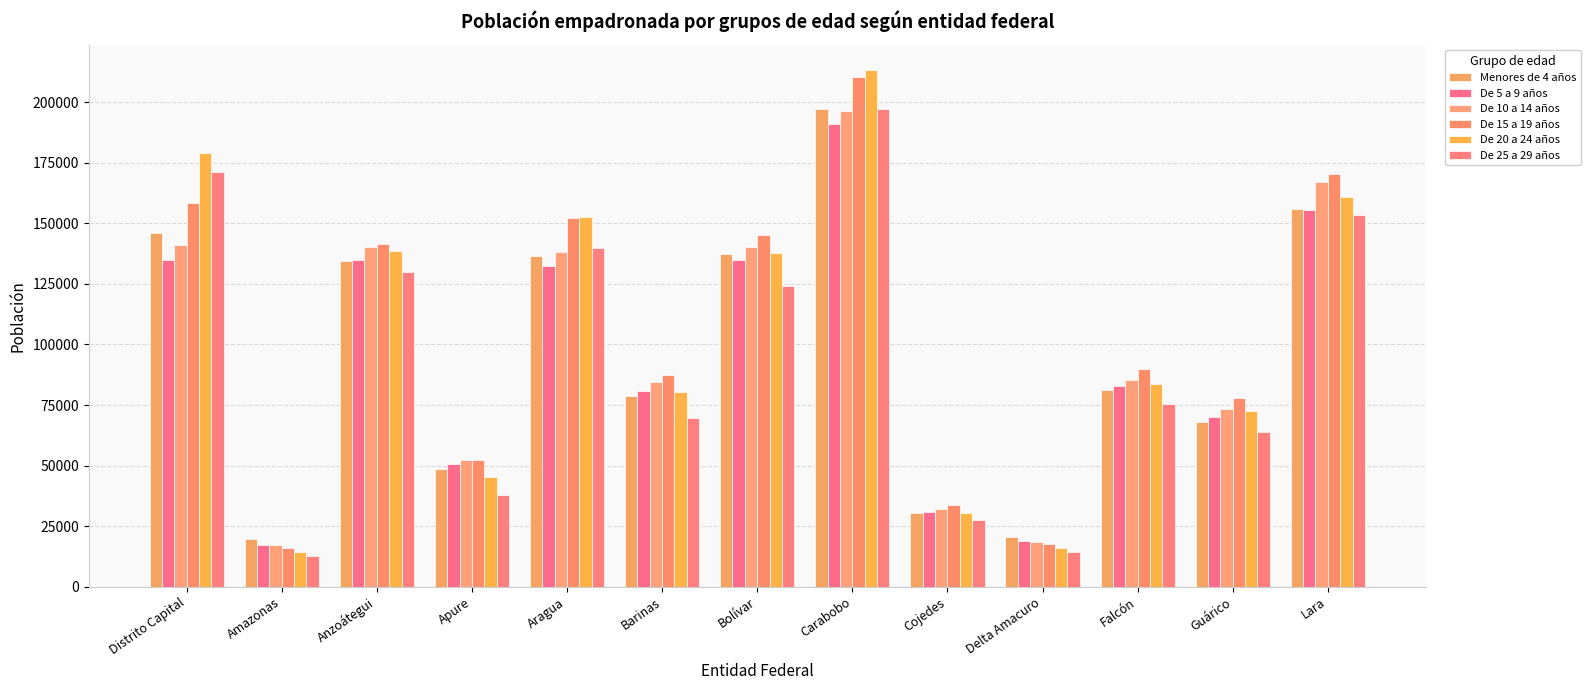

Which series changed the most between Distrito Capital and Bolívar?

De 25 a 29 años